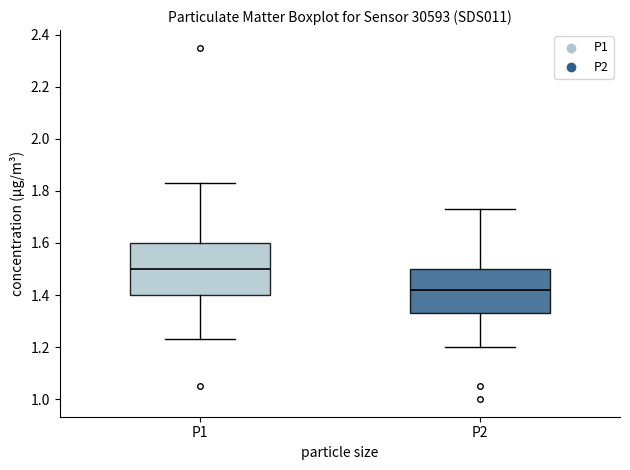

Reading left to right, transcribe this box plot: for each box, give where its median line is, the range the box spans, and where its two whiskers end, as read against the y-axis. The values are not printed on the chart, so give them approximately, as read against the axis.

P1: median 1.50, box 1.40 to 1.60, whiskers 1.24 to 1.84
P2: median 1.42, box 1.34 to 1.50, whiskers 1.20 to 1.74